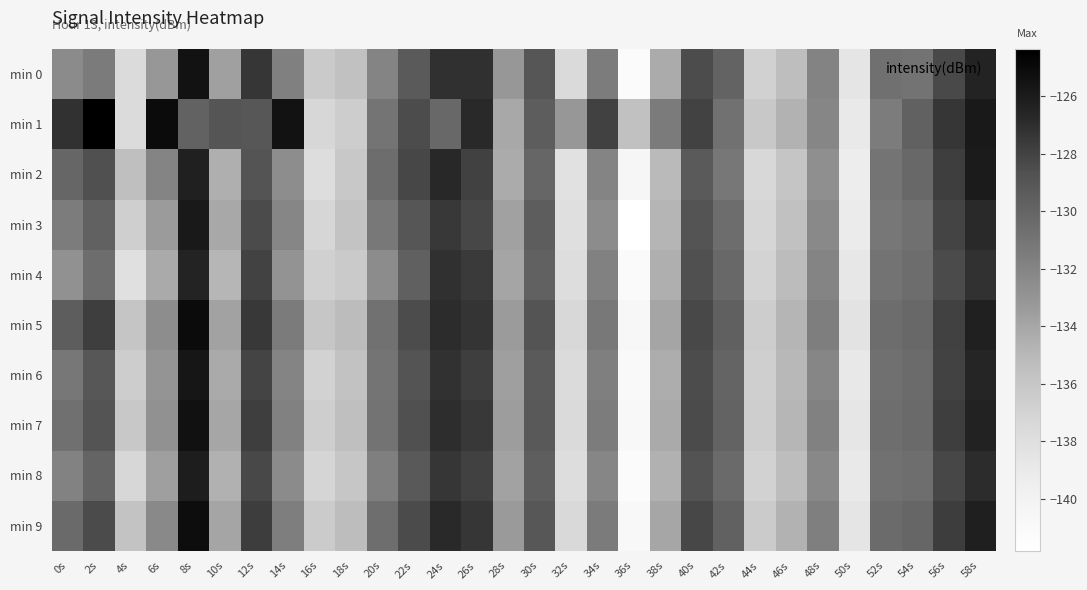

At which label does min 6 reach its peak?

8s